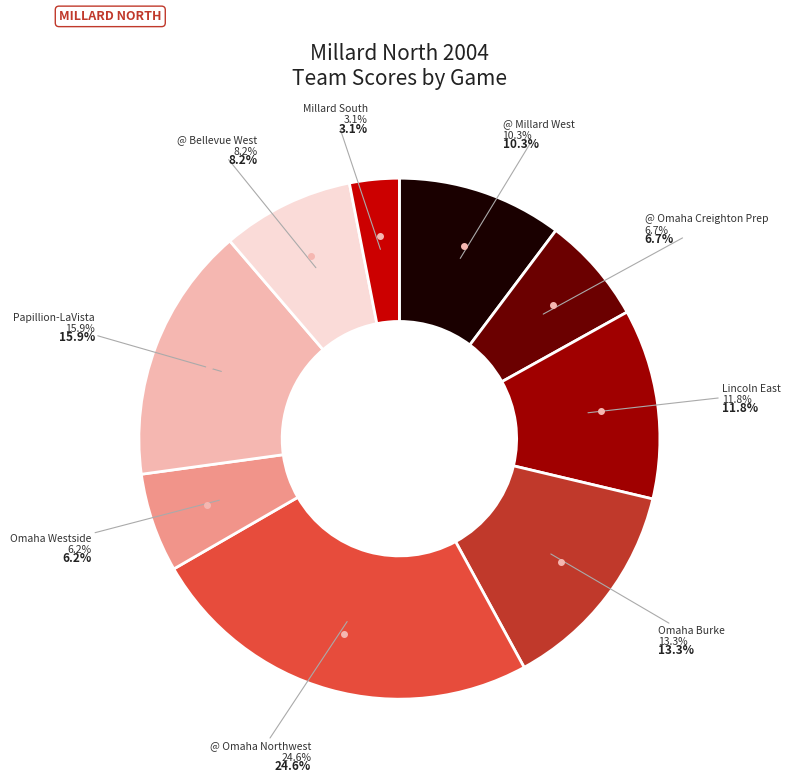

What is the ratio of the value at @ Bellevue West to the value at @ Omaha Northwest?

0.3